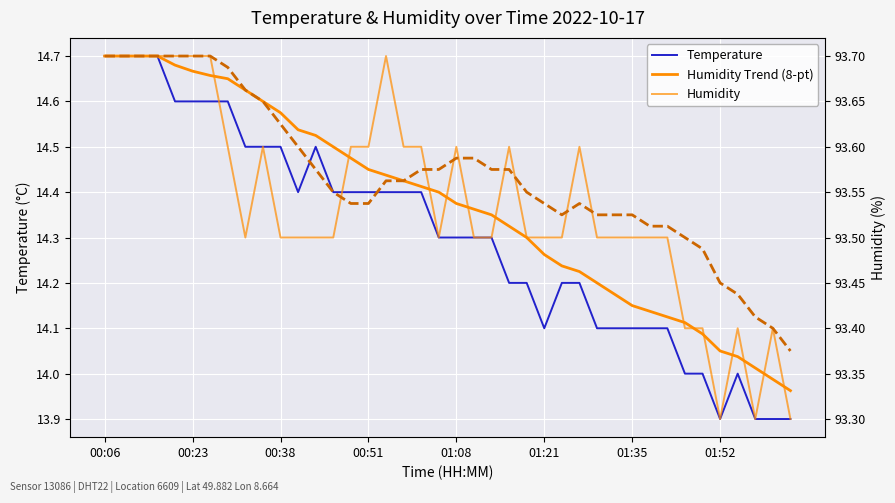

Rank the categories by Temperature value from lowest to highest.

35, 37, 38, 39, 33, 34, 36, 25, 28, 29, 30, 31, 32, 23, 24, 26, 27, 19, 20, 21, 22, 11, 13, 14, 15, 16, 17, 18, 8, 9, 10, 12, 01:08, 01:21, 01:35, 01:52, 00:06, 00:23, 00:38, 00:51